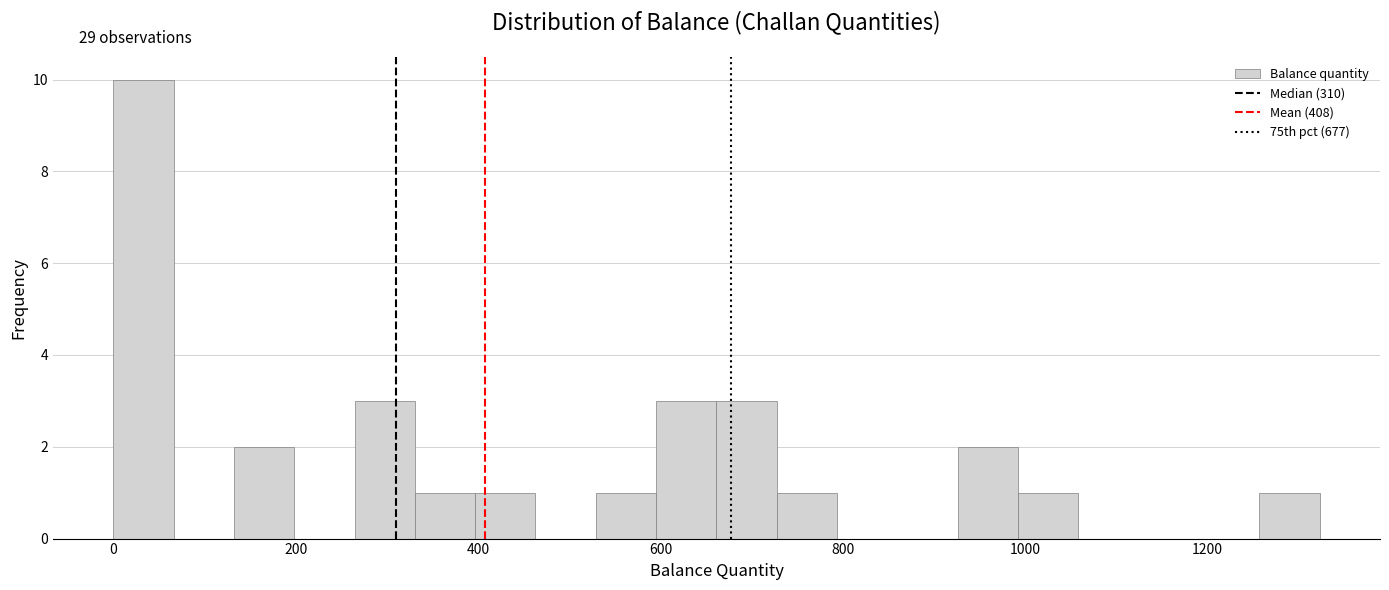

Read against the x-axis, roughly where is the centre of the tallest bar?

40